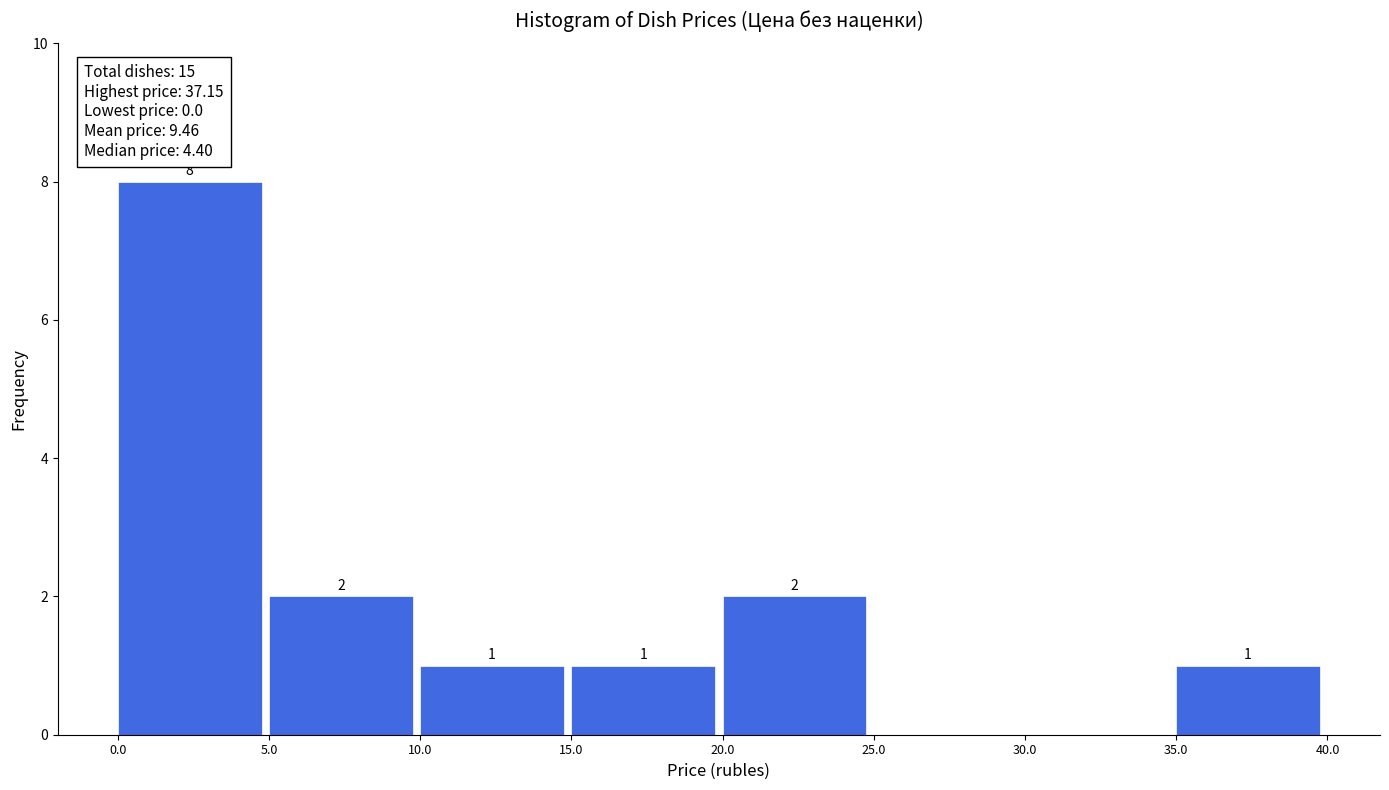

Which range on the x-axis has the tallest bar?

0.0 to 5.0